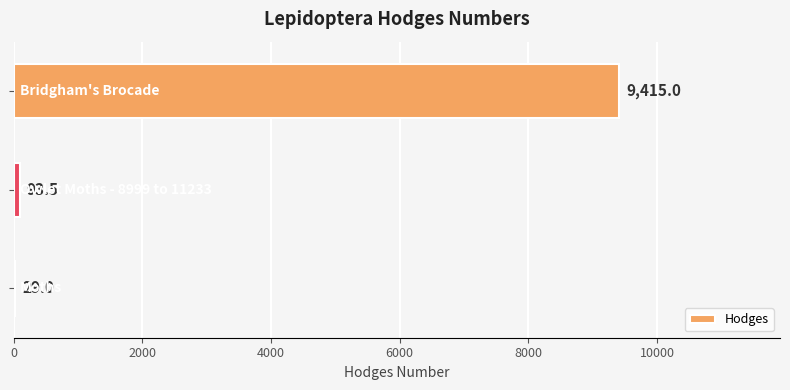

What is the sum of all values?

9537.5